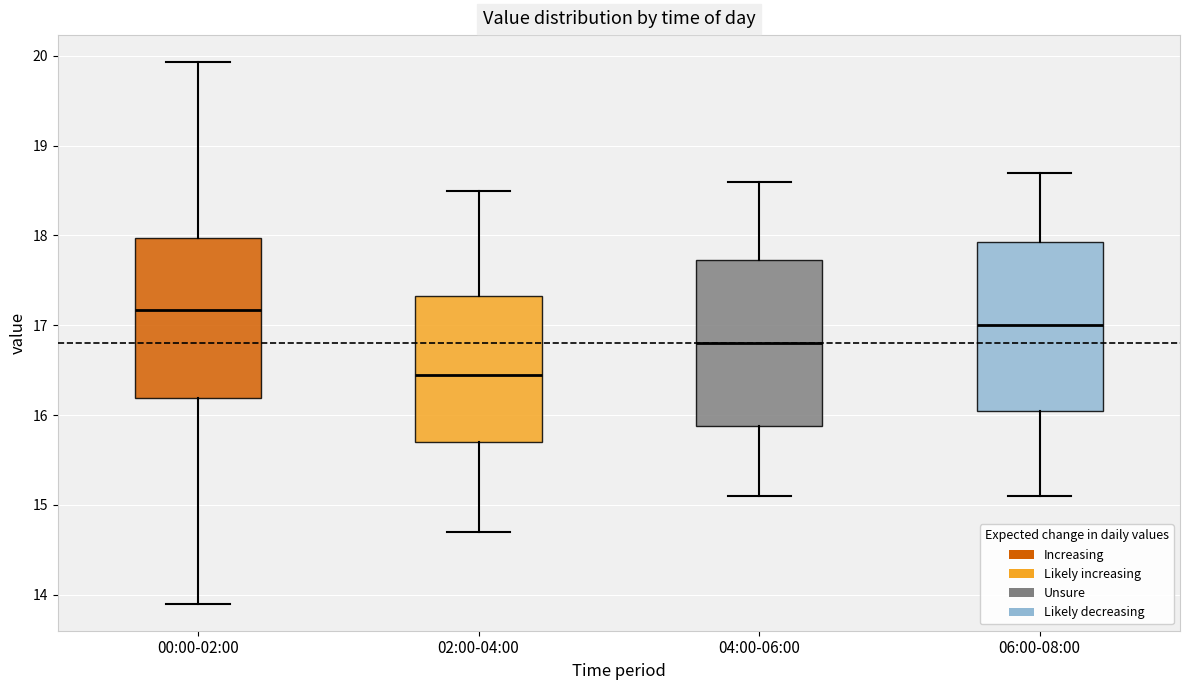

Which box has the lowest median line?

02:00-04:00